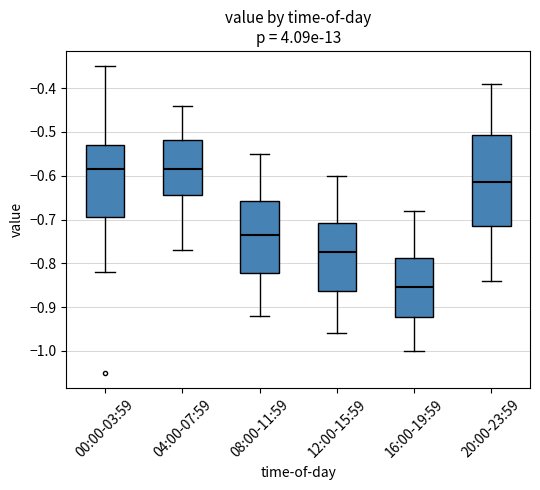

Comparing the boxes themselves (not the whiskers), which one is the tallest?

20:00-23:59